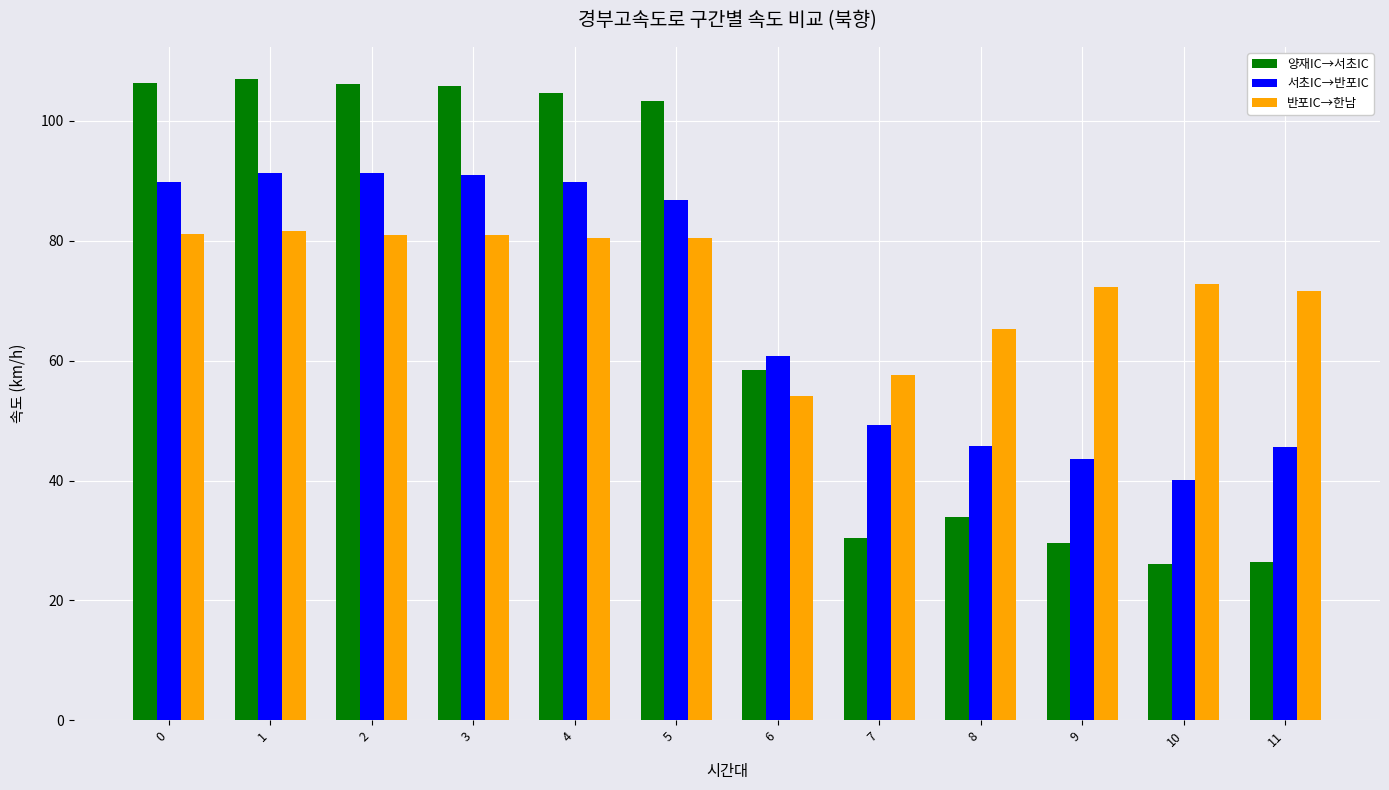

Which series has the largest range (max minus min)?

양재IC→서초IC